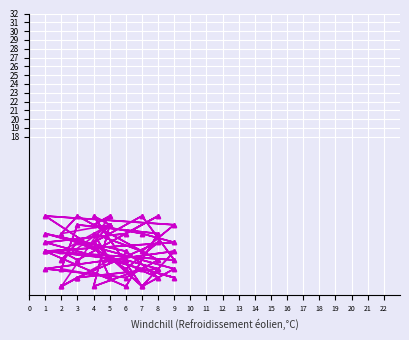

Which series has the largest total across all categories?

col_4